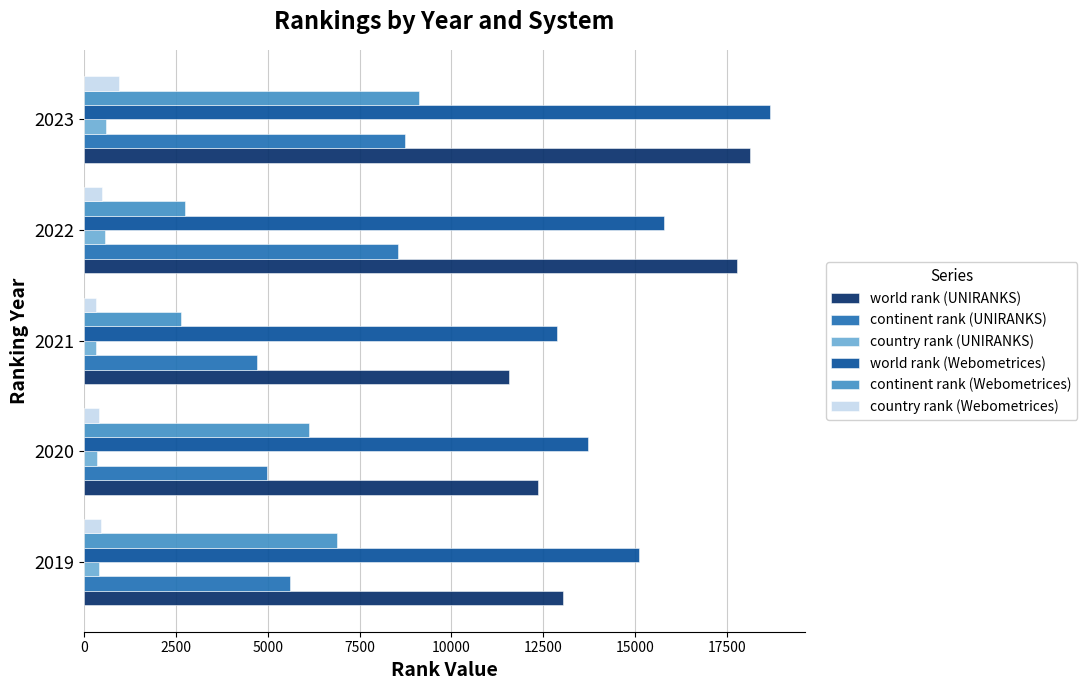

Is it true that continent rank (Webometrices) equals 2641 at 2021?

True